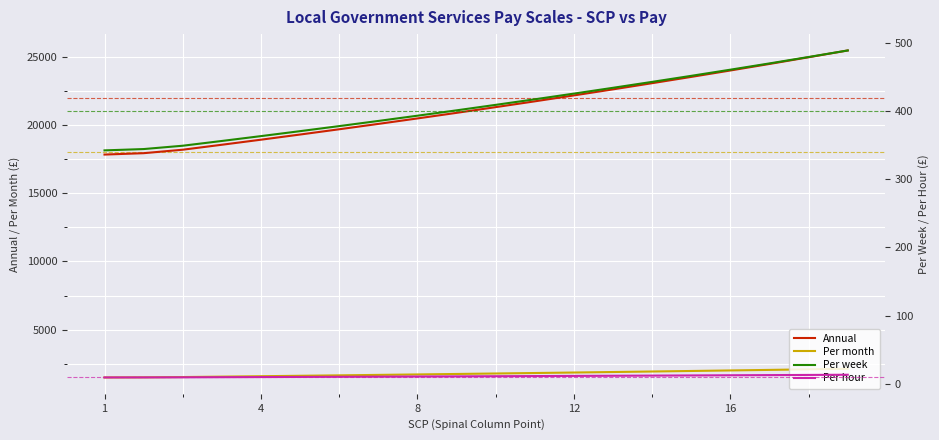

Which category has the highest value across all series?

19